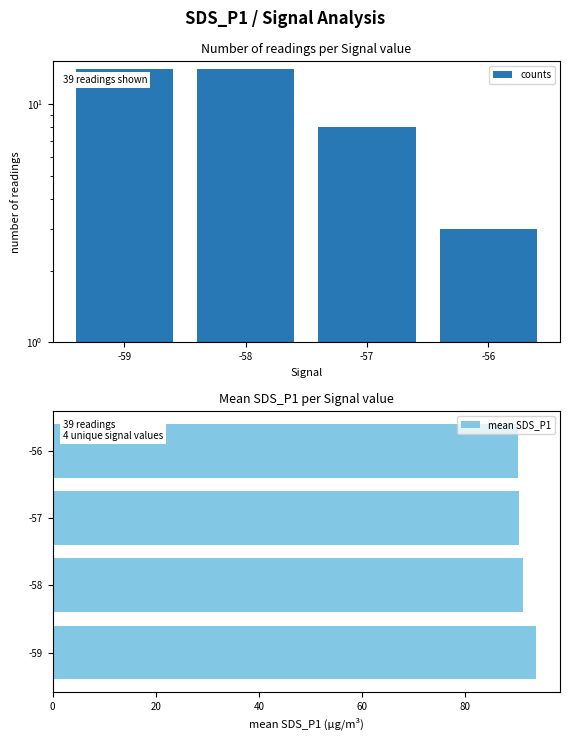

Which has a higher value, -58 or -59?

-58